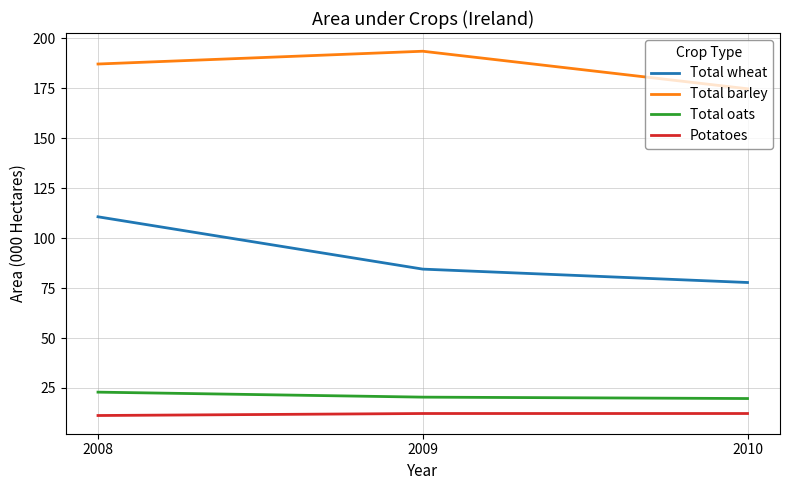

Is this an area chart (filled region under the line)?

No